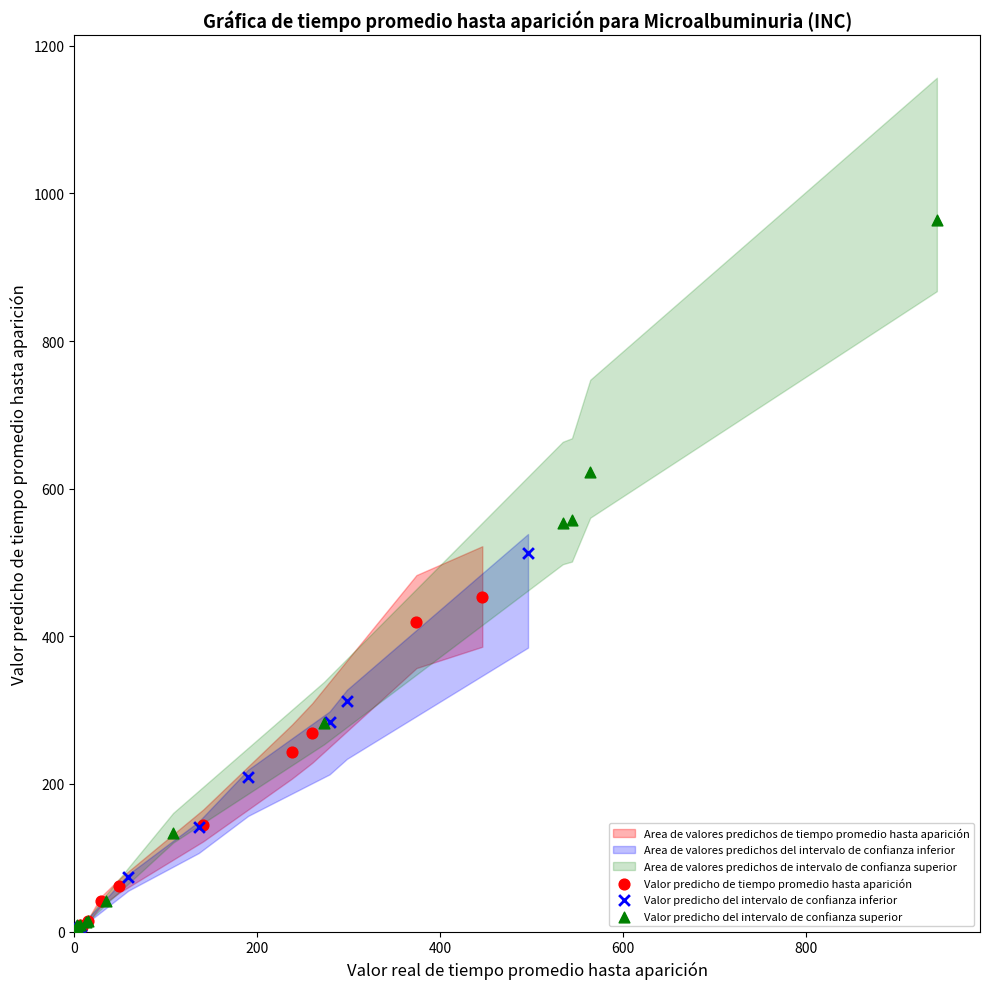

Which series reaches the maximum Y coordinate?

Valor predicho del intervalo de confianza superior